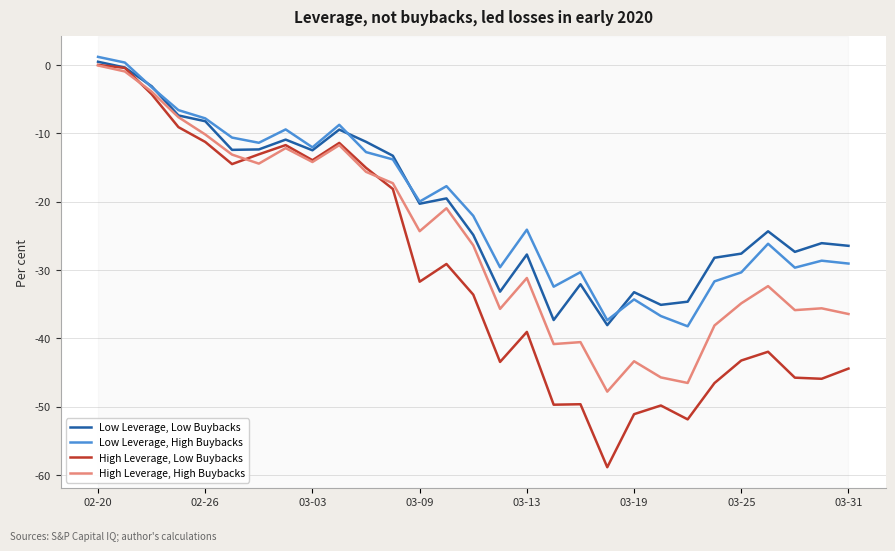

What is the minimum value shown in the chart?

-58.9